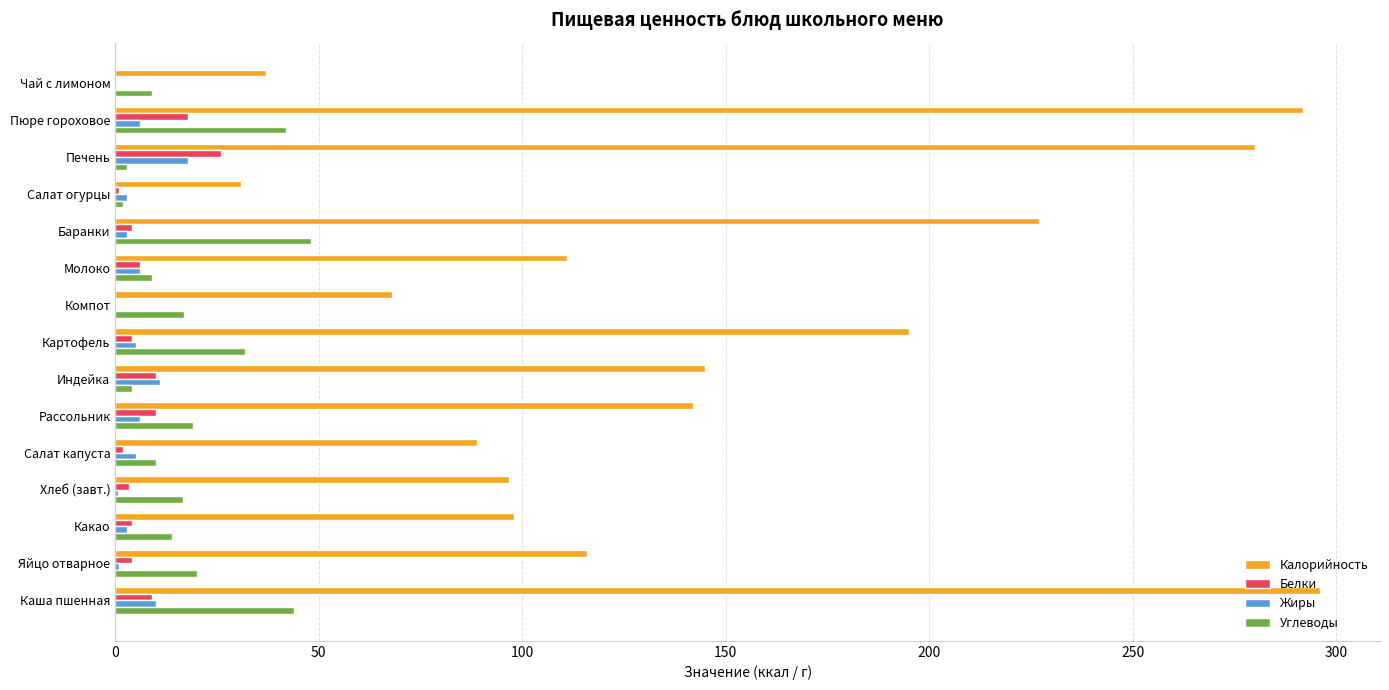

What is the sum of all Калорийность values?

2223.7